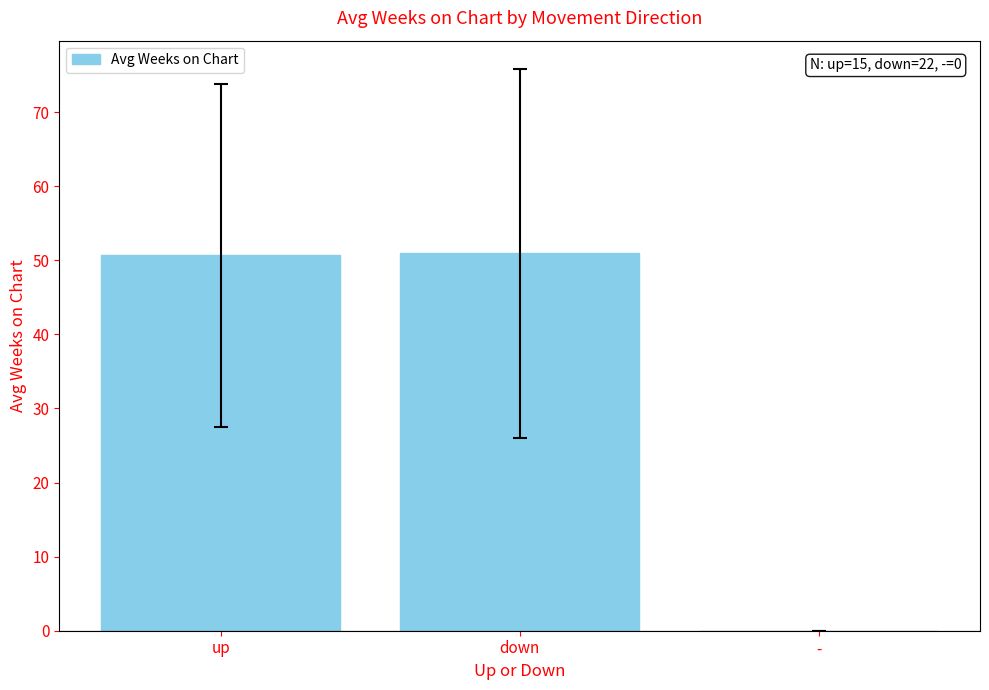

What is the approximate value at down?

50.9